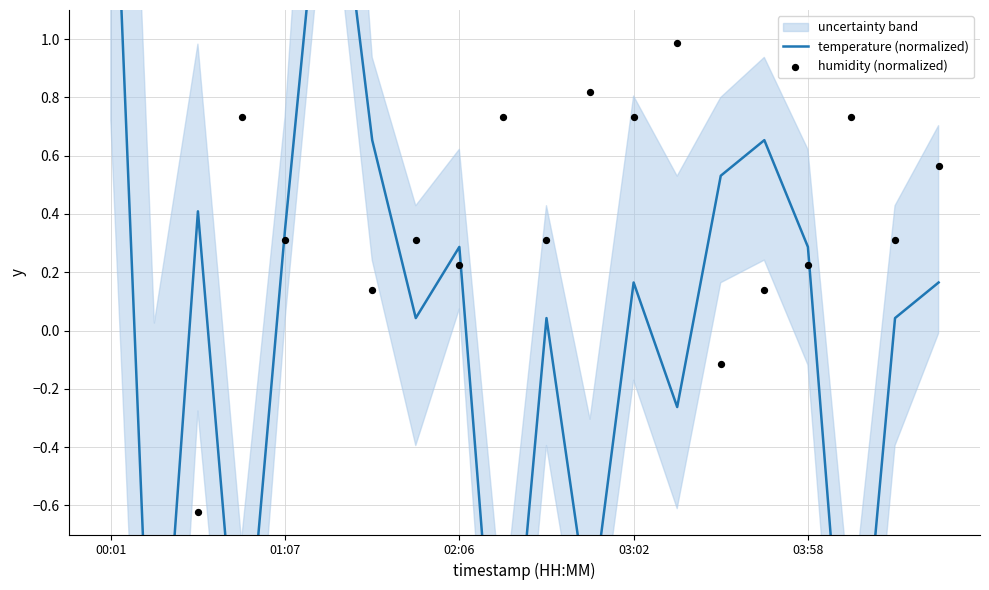

Which series reaches the minimum Y coordinate?

humidity (normalized)